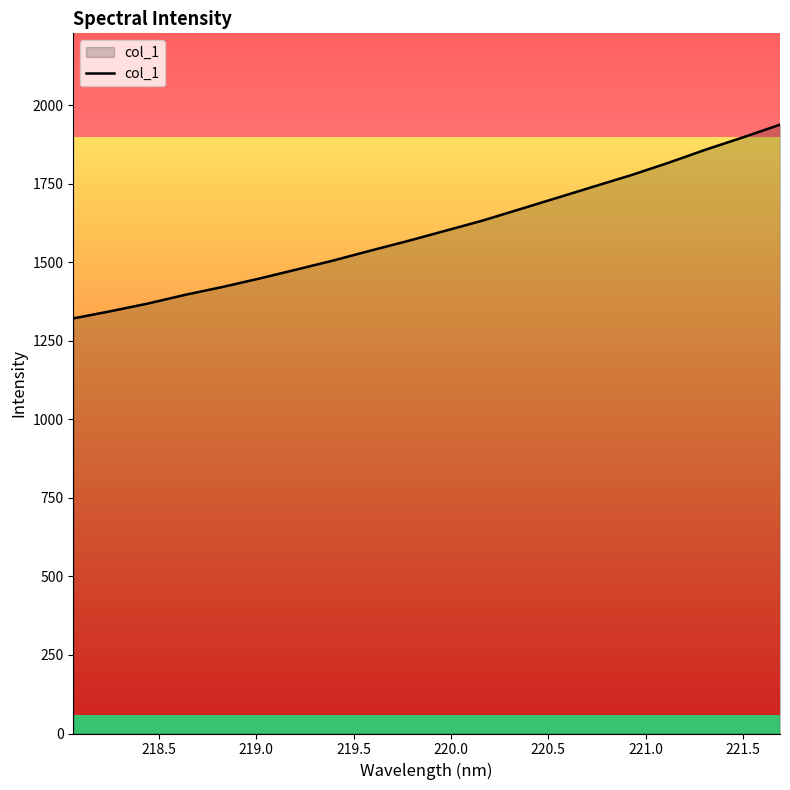

How many categories are shown in the chart?

20